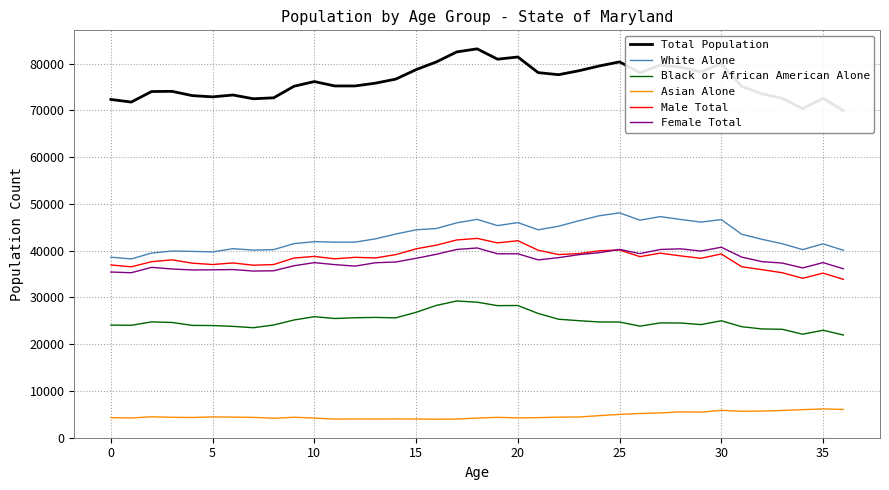

How many values in the Male Total series exceed 38428?

18